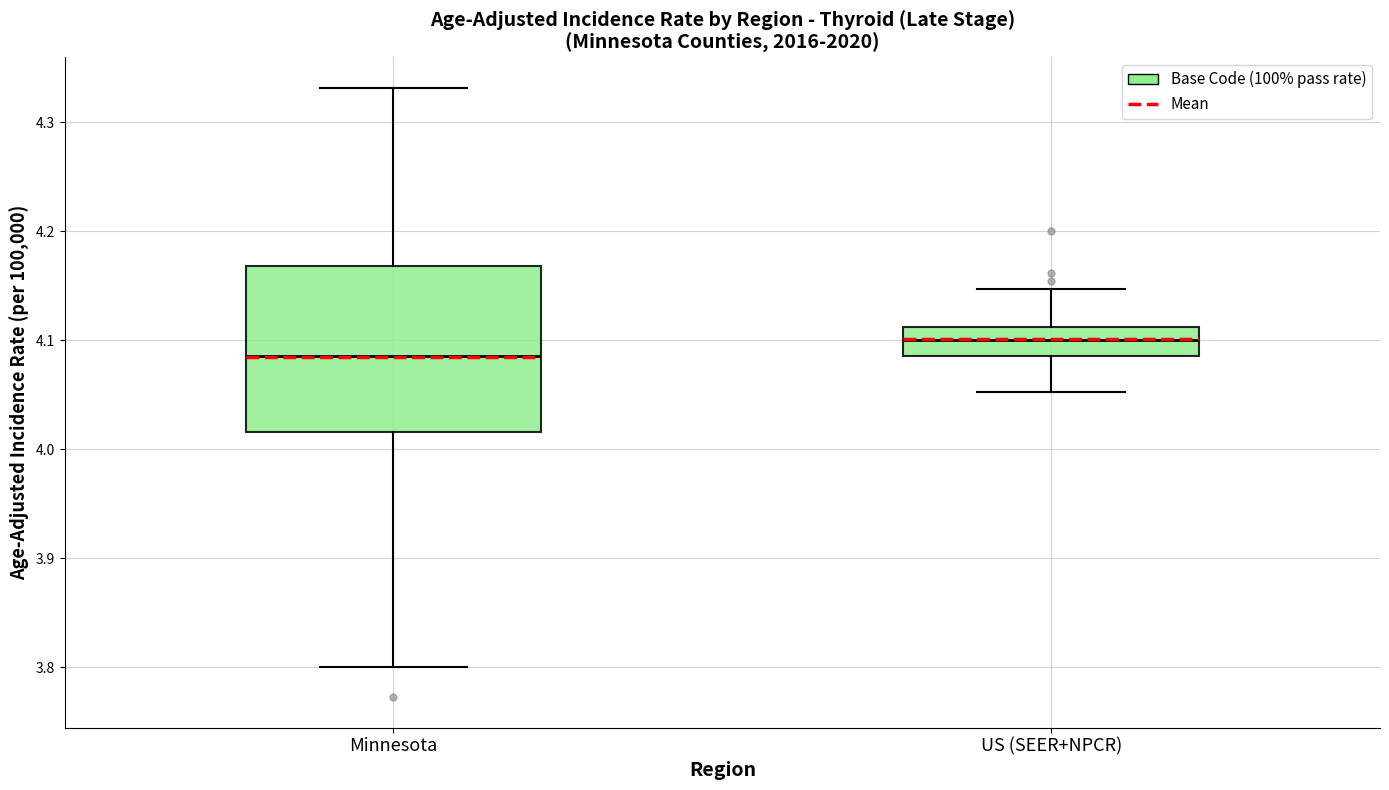

Comparing the boxes themselves (not the whiskers), which one is the tallest?

Minnesota